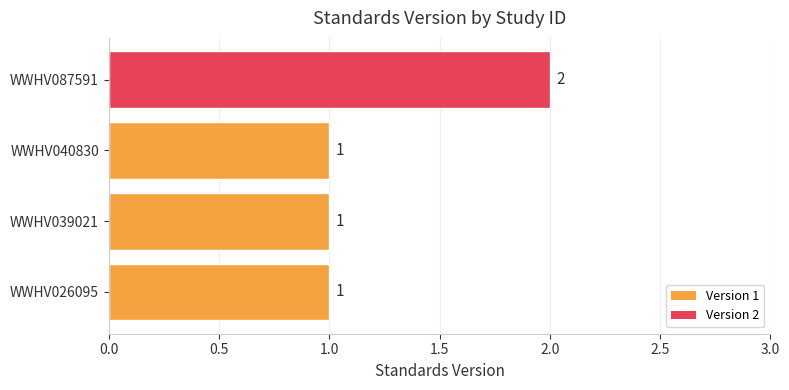

What is the difference between the maximum and minimum values?

1